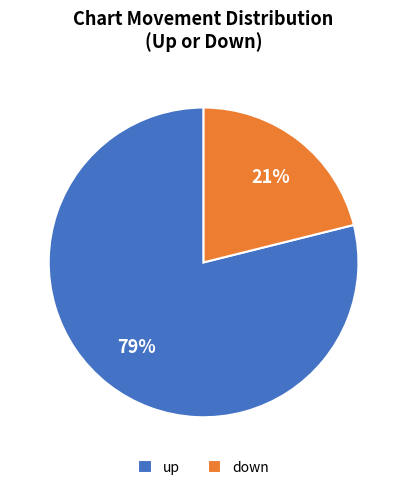

The down slice represents 31% of the pie. True or false?

False